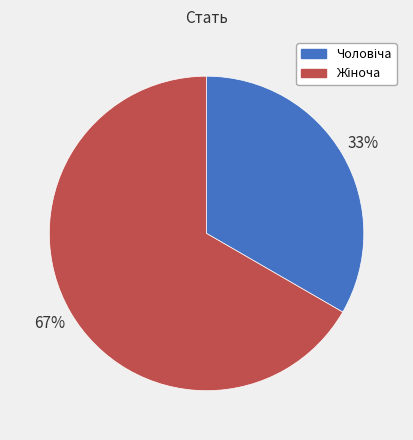

Is there any slice that represents more than half of the pie?

Yes